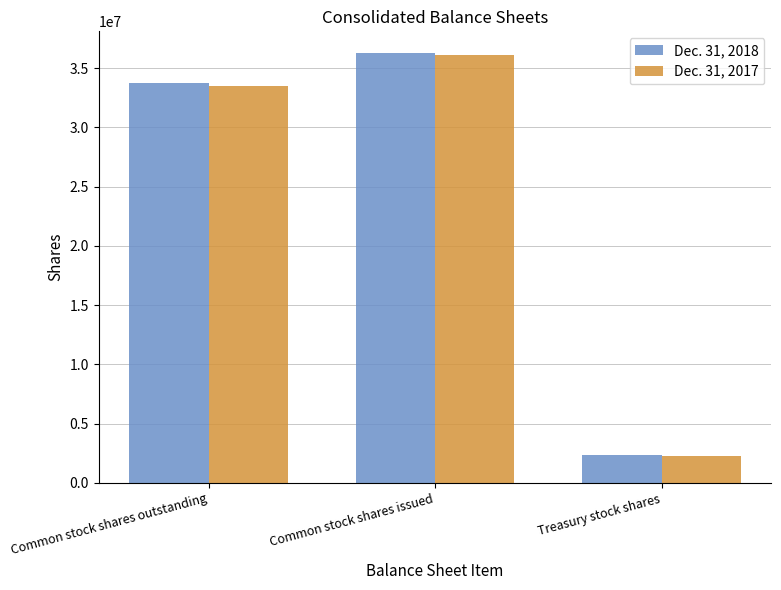

Does the chart contain stacked bars?

No